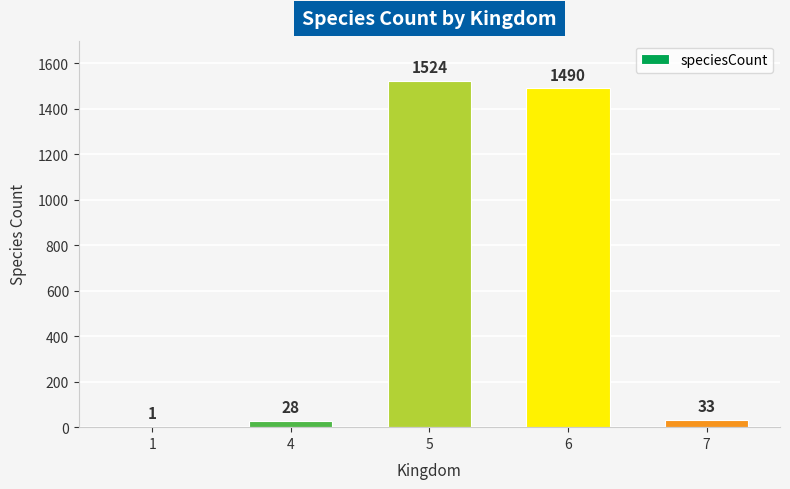

Are the bars grouped side by side (vs. stacked)?

No